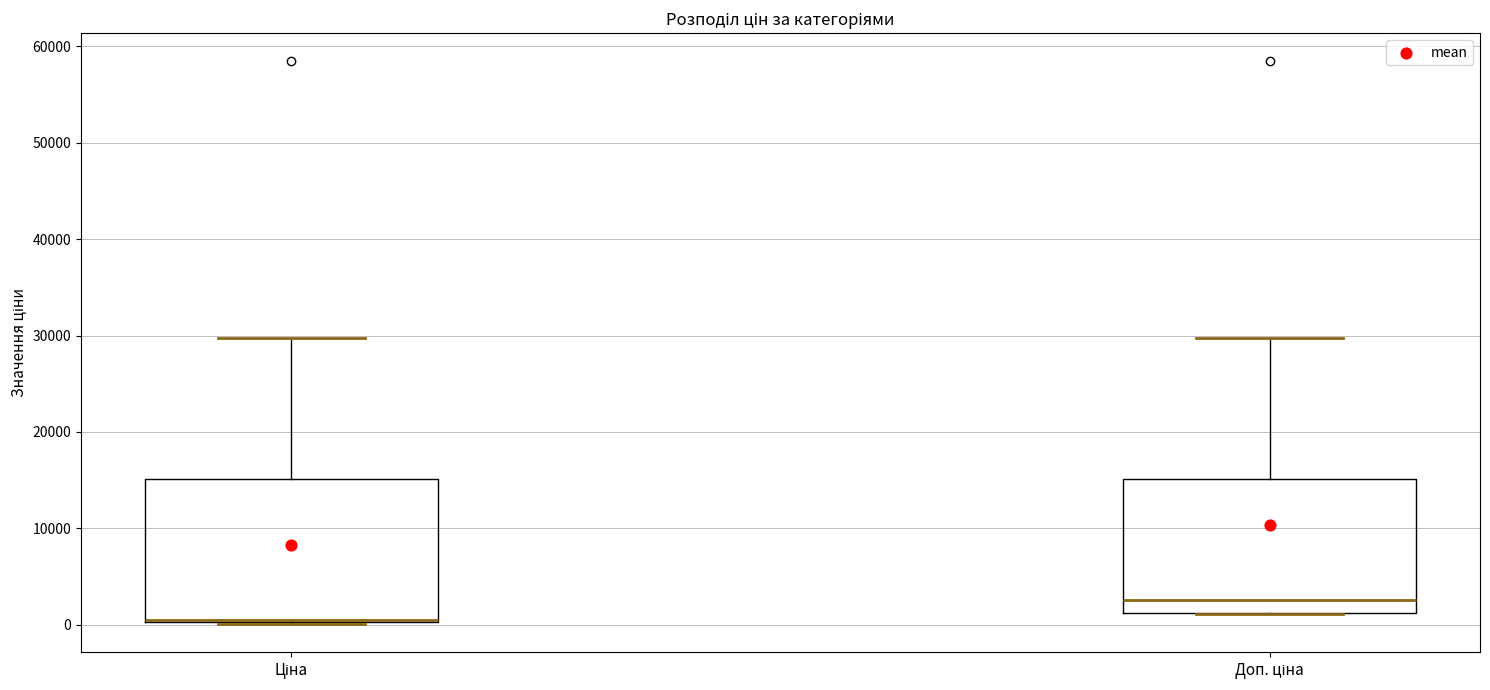

Reading left to right, read every box against the y-axis: the position of its median line, the range the box covers, and the ends of its whiskers. The values are not printed on the chart, so give them approximately, as read against the axis.

Ціна: median 1000 (drawn on the box's lower edge), box 0 to 15000, whiskers 0 to 30000
Доп. ціна: median 3000, box 1000 to 15000, whiskers 1000 to 30000